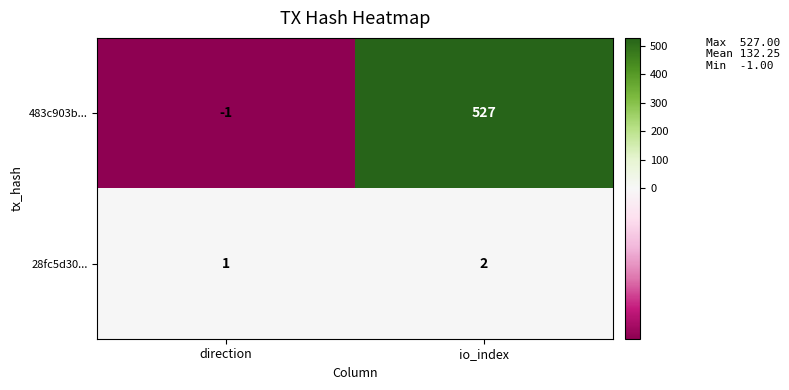

What is the sum of all 483c903b... values?

526